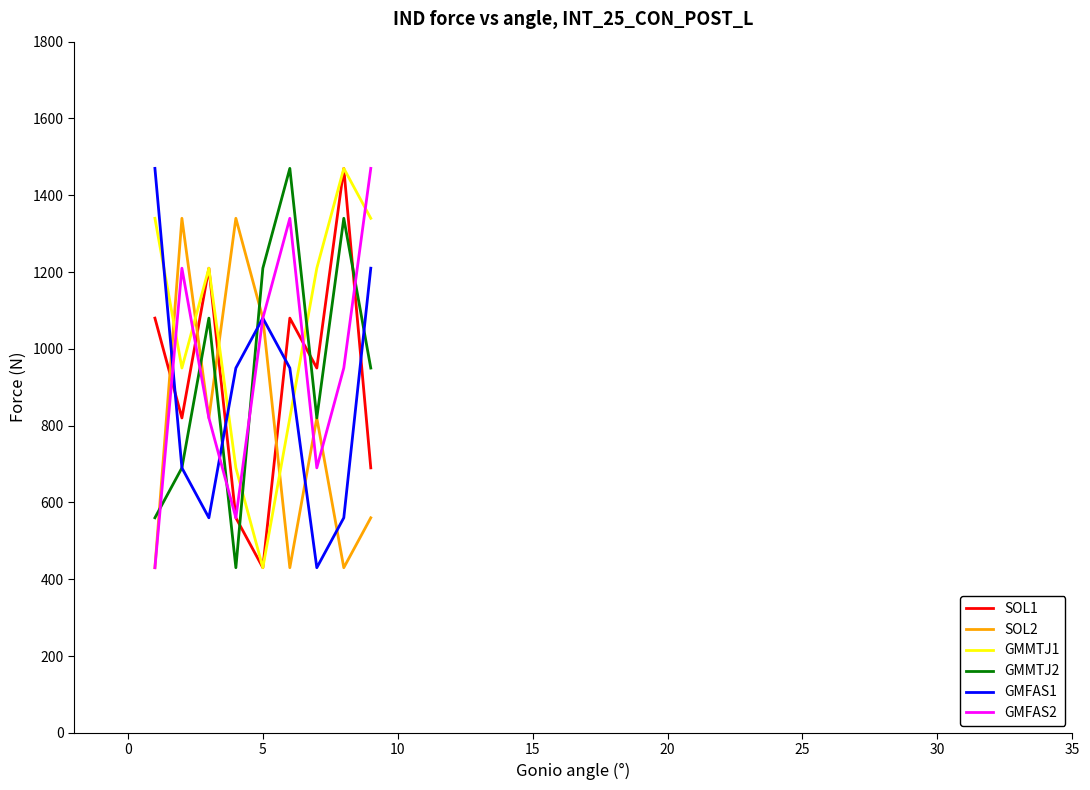

Which series has the largest total across all categories?

GMMTJ1